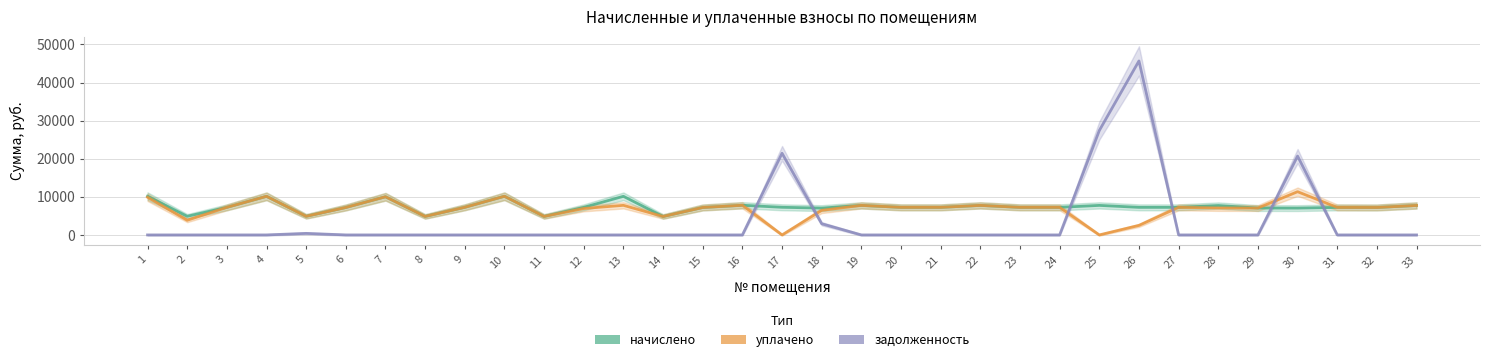

What is the difference between the second highest and second lowest values in the уплачено series?

10151.3